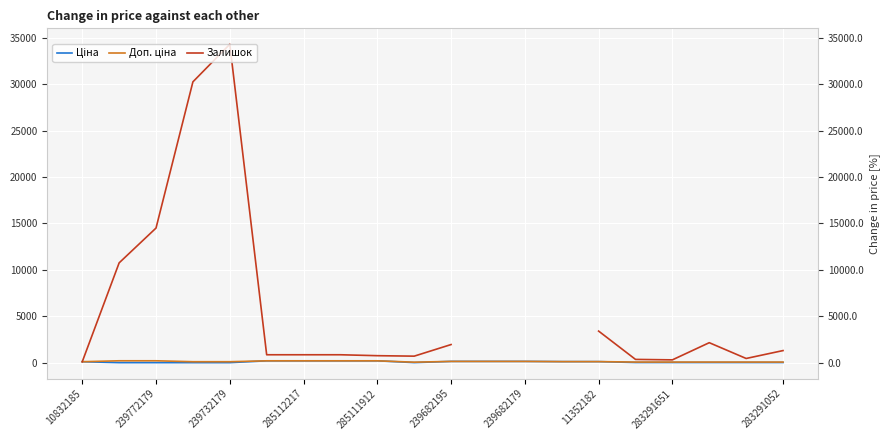

How many lines are shown in the chart?

3